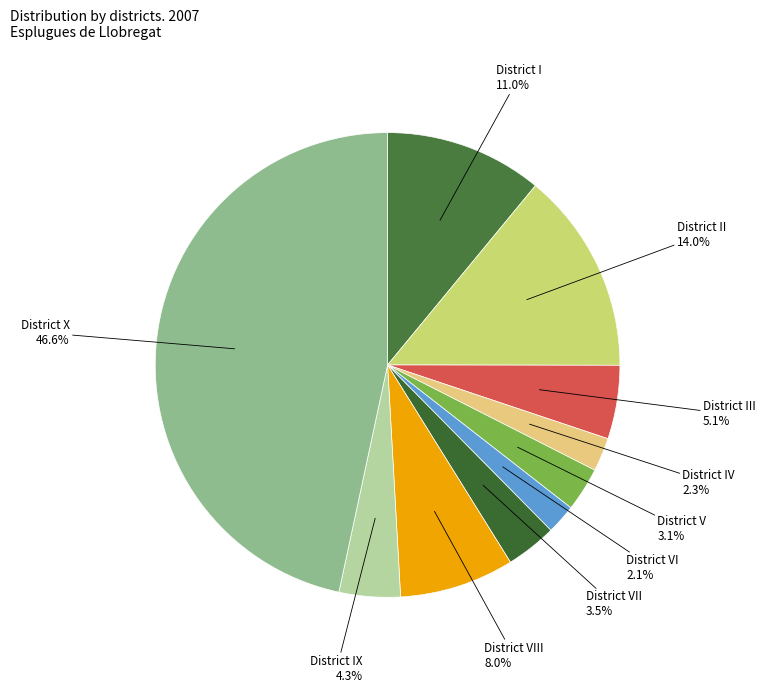

Approximately how many times larger is the value at District IV compared to District III?

0.5